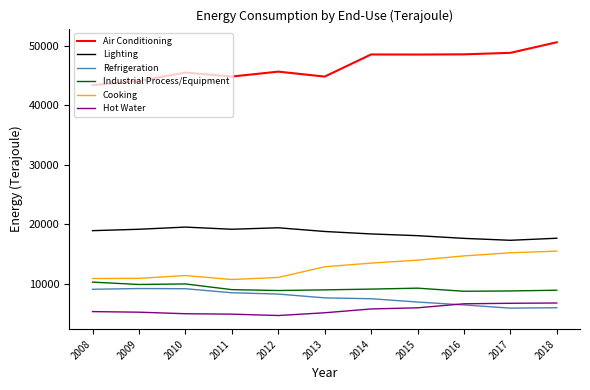

Rank the series by their maximum value, from highest to lowest.

Air Conditioning, Lighting, Cooking, Industrial Process/Equipment, Refrigeration, Hot Water